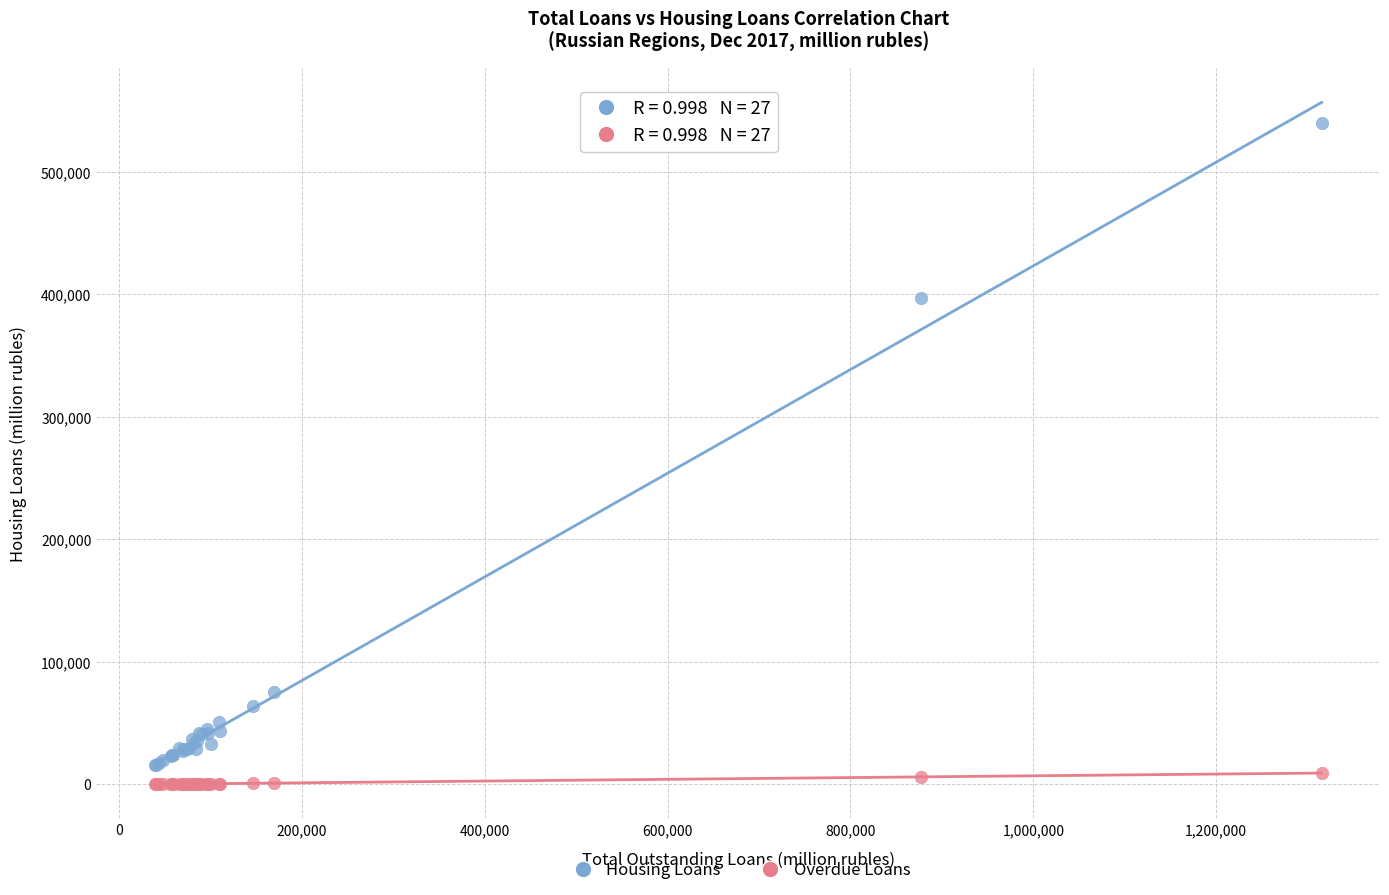

Across all series, what Y value is closest to 269794?

396900